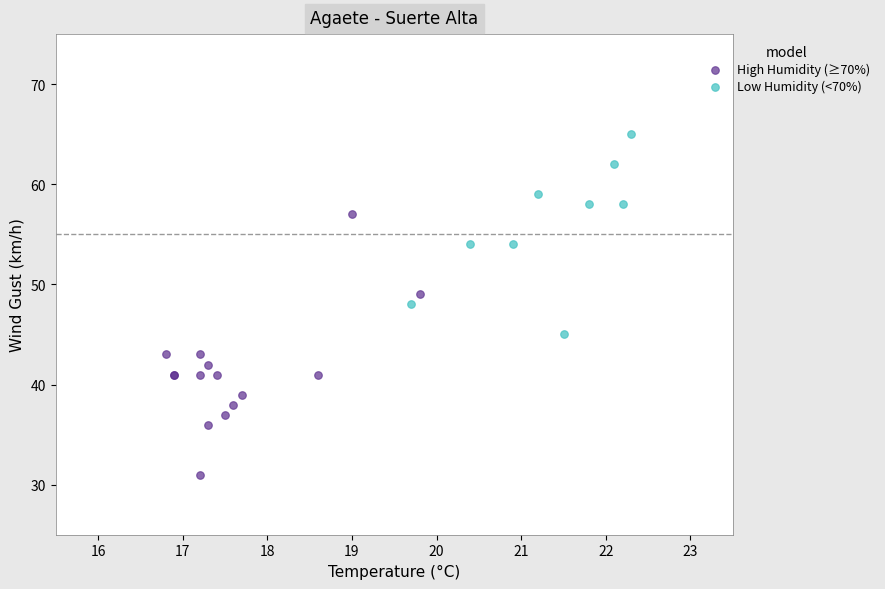

Which series reaches the minimum Y coordinate?

High Humidity (≥70%)